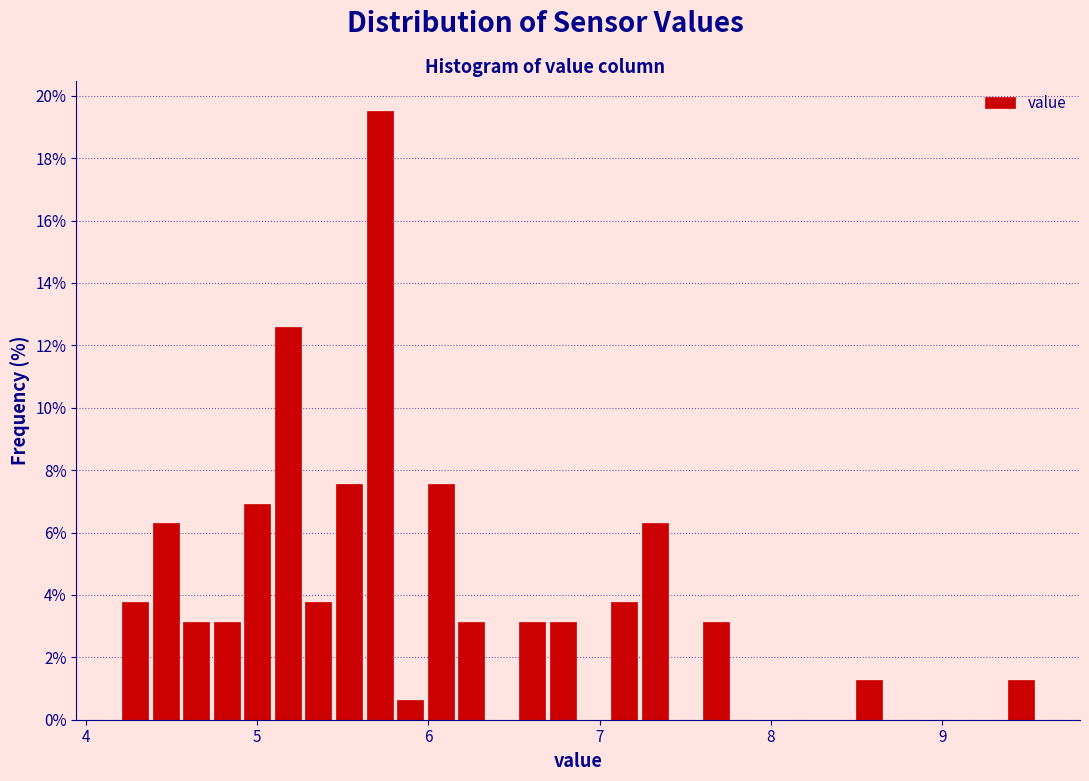

Around what value on the x-axis is the tallest bar? Give the approximate position of its centre, as read against the axis.

5.7